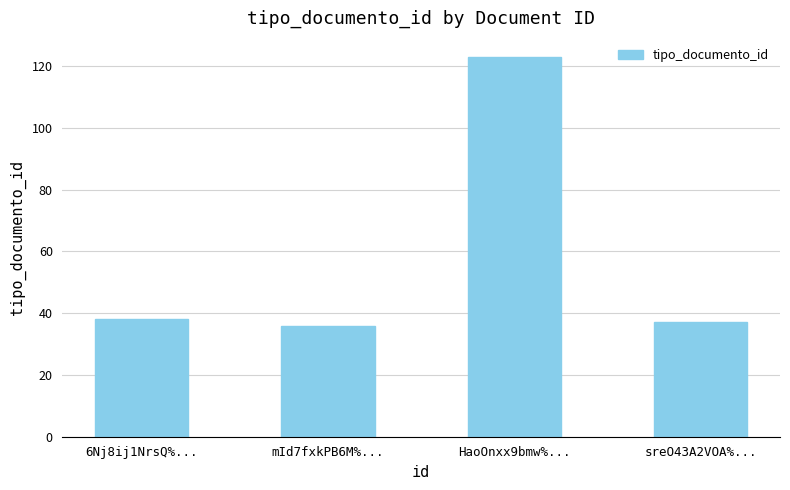

What is the value of the 4th bar from the left?

37